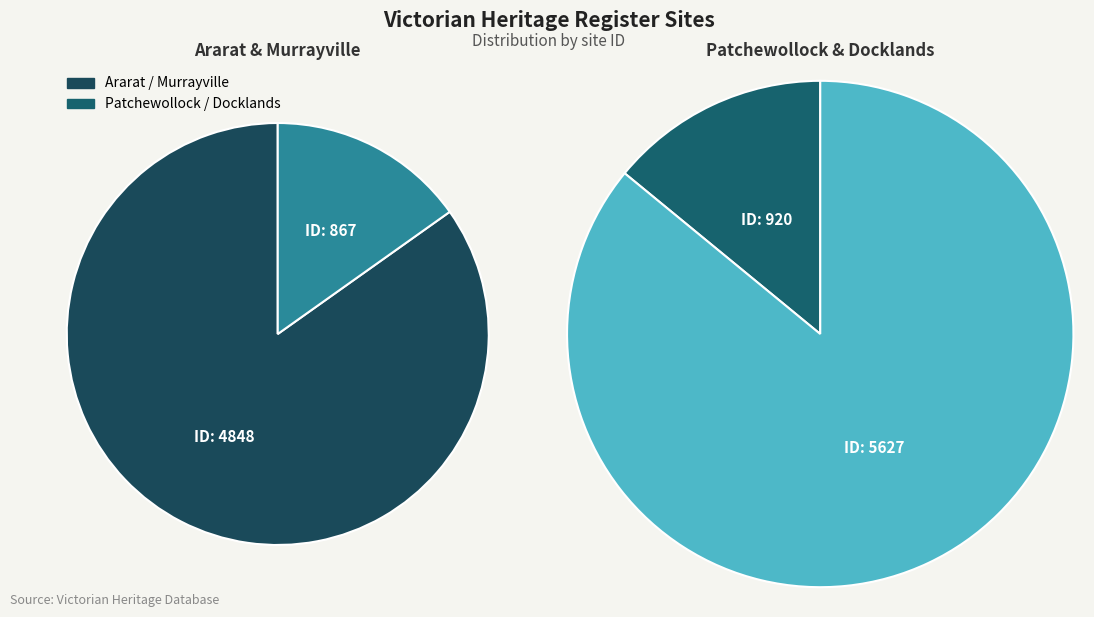

Which has a higher value, FORMER ARARAT LOCOMOTIVE DEPOT or MURRAYVILLE RAILWAY STATION?

FORMER ARARAT LOCOMOTIVE DEPOT